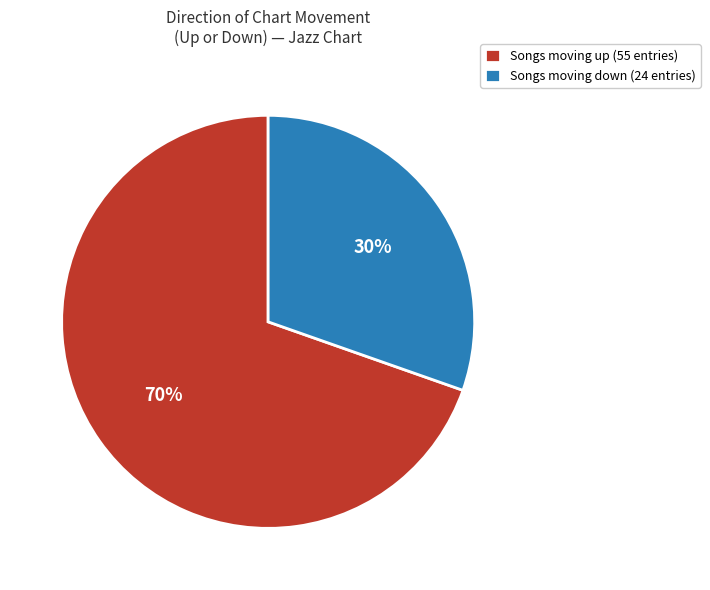

To the nearest percent, what portion does Songs moving up (55 entries) represent?

70%